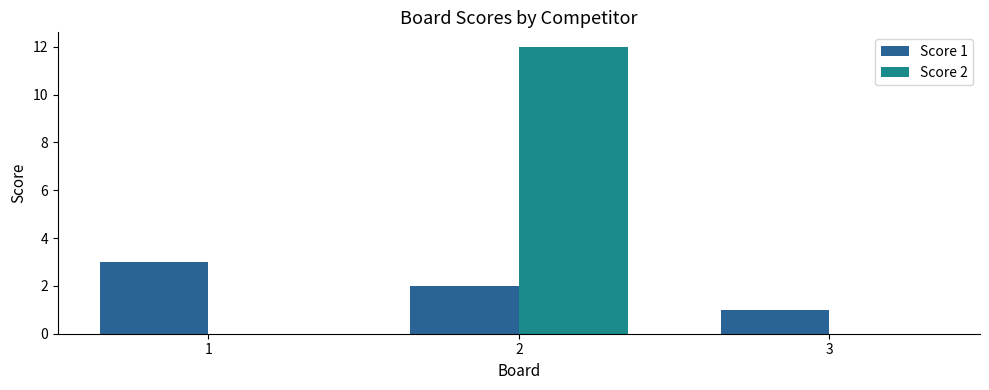

Which series has the largest total across all categories?

Score 2